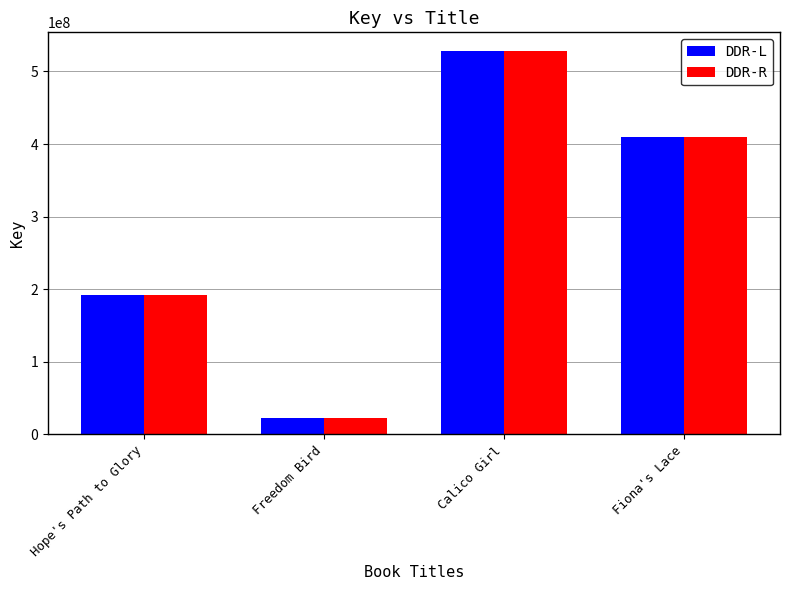

What value does the DDR-L series have at Fiona's Lace?

409595560